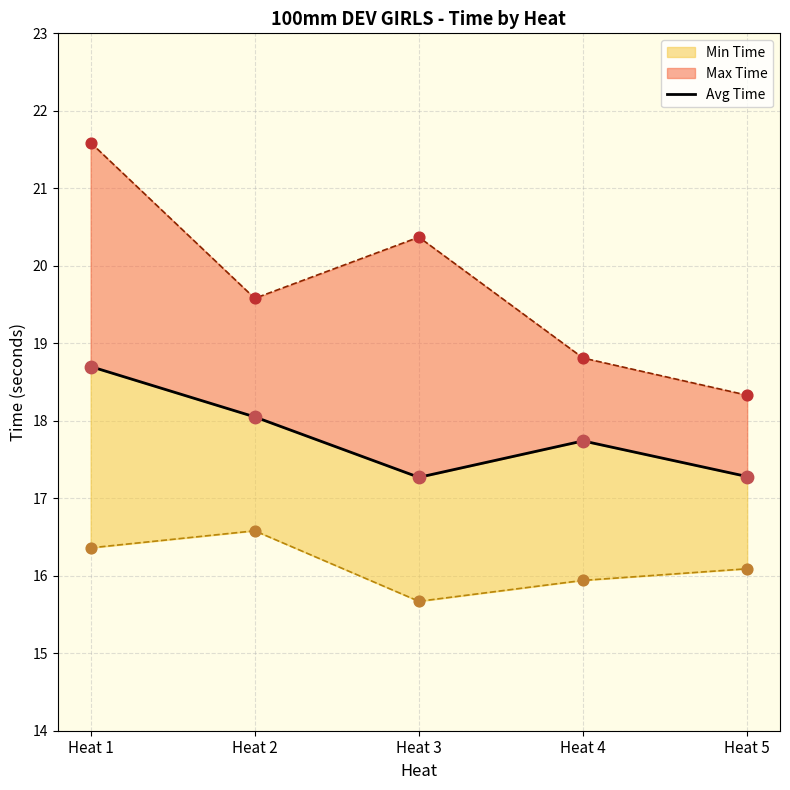

Between Heat 3 and Heat 5, which is larger?

Heat 5